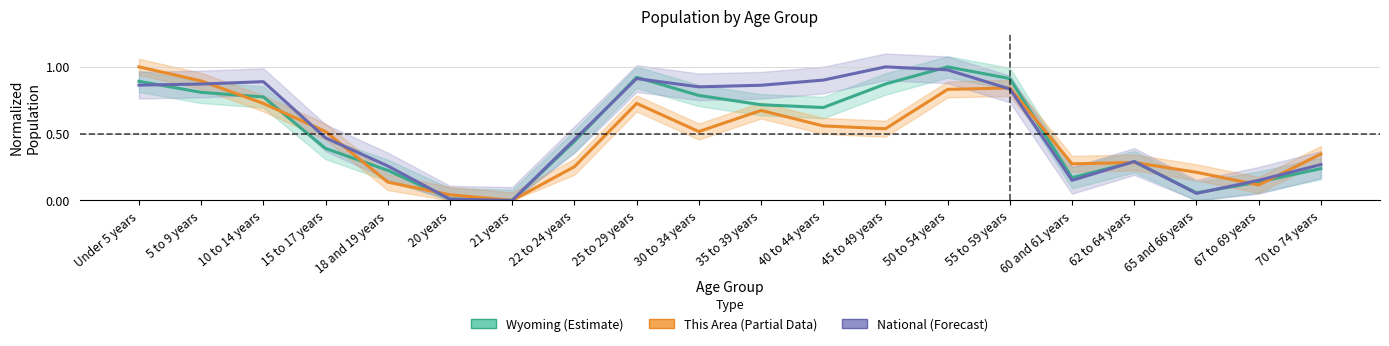

Which series has the widest spread of values?

Wyoming (Estimate)